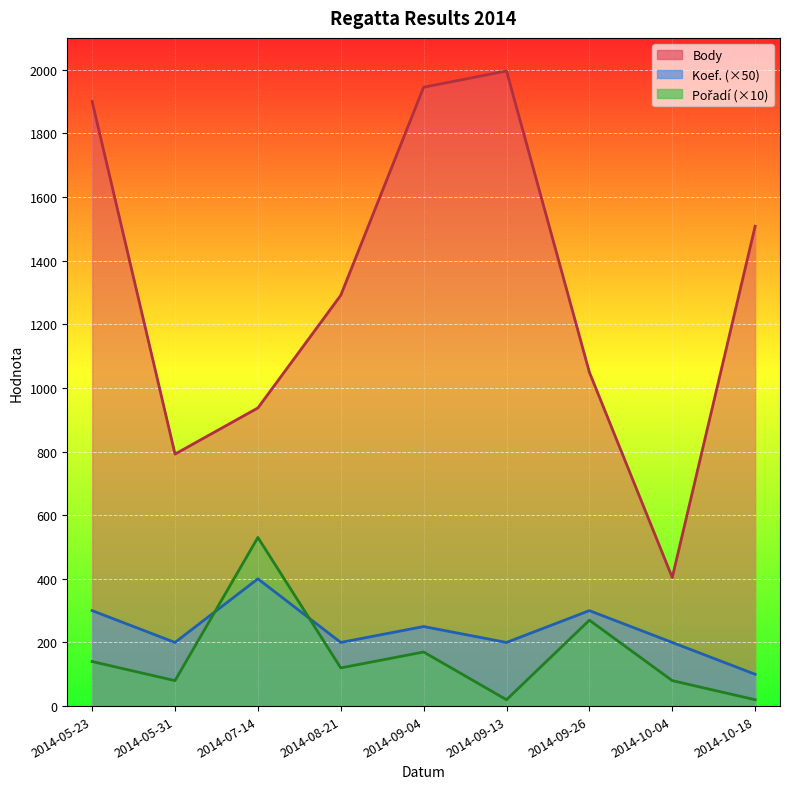

What is the label of the 4th point from the left?

2014-08-21